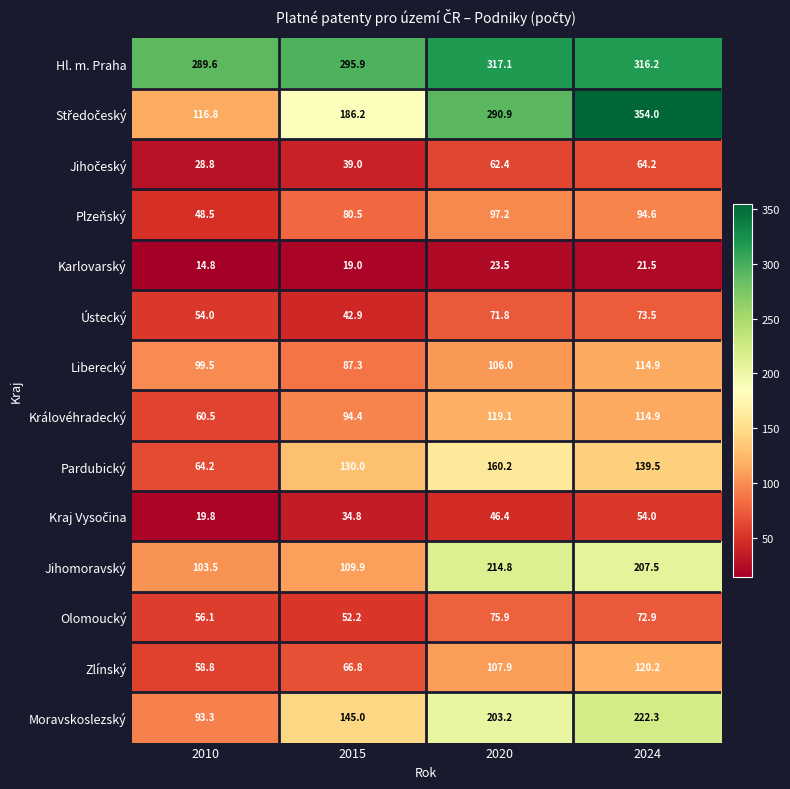

What is the difference between the highest and lowest values at 2015?

276.9